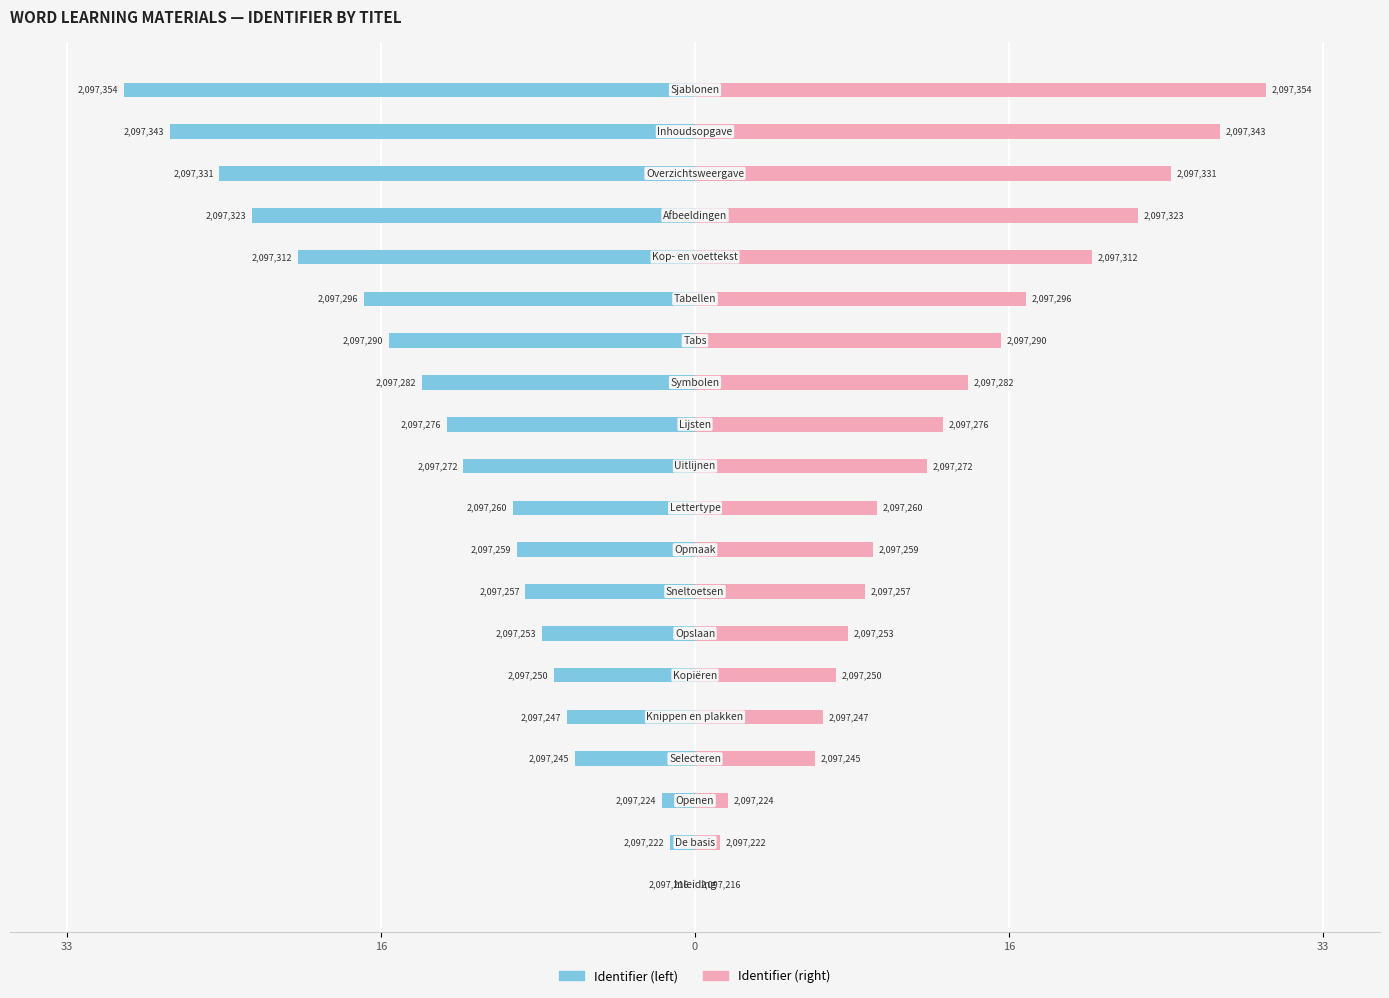

True or false: Identifier (left) has a value of -13.5 at 9.

False